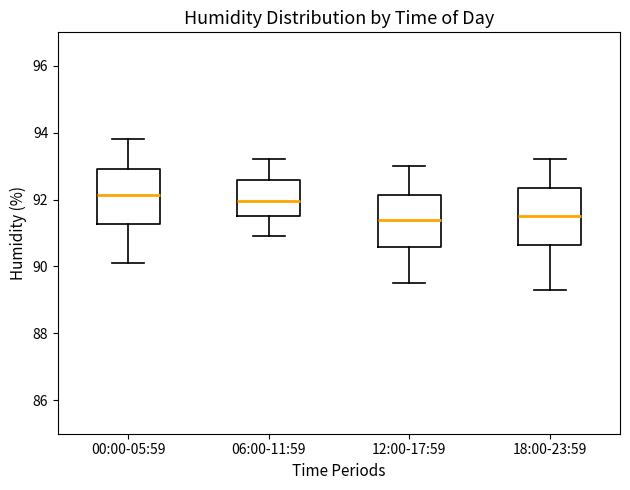

Reading left to right, transcribe this box plot: for each box, give where its median line is, the range the box spans, and where its two whiskers end, as read against the y-axis. The values are not printed on the chart, so give them approximately, as read against the axis.

00:00-05:59: median 92.2, box 91.2 to 93.0, whiskers 90.2 to 93.8
06:00-11:59: median 92.0, box 91.6 to 92.6, whiskers 91.0 to 93.2
12:00-17:59: median 91.4, box 90.6 to 92.2, whiskers 89.6 to 93.0
18:00-23:59: median 91.6, box 90.6 to 92.4, whiskers 89.4 to 93.2